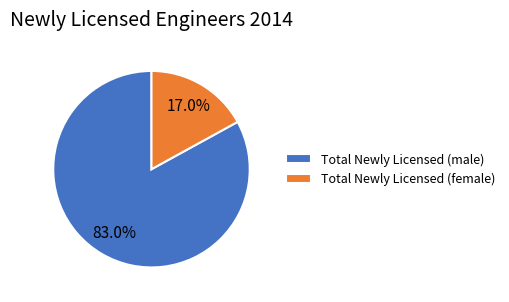

Combined, do Total Newly Licensed (male) and Total Newly Licensed (female) account for over 50%?

Yes